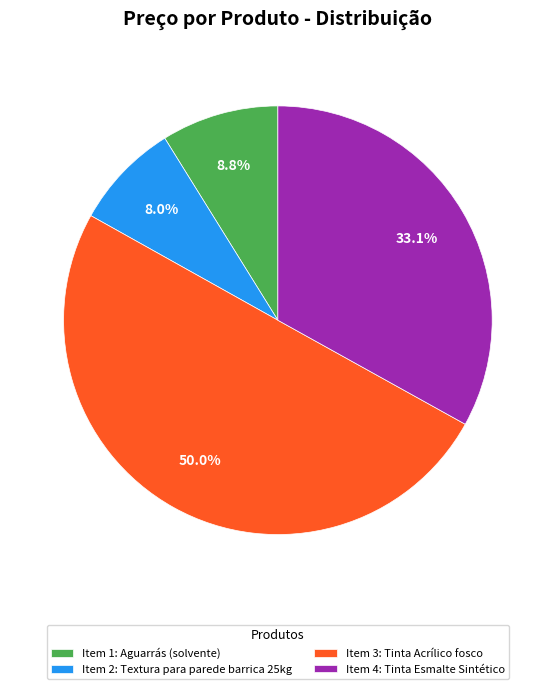

Count the number of slices in the pie.

4